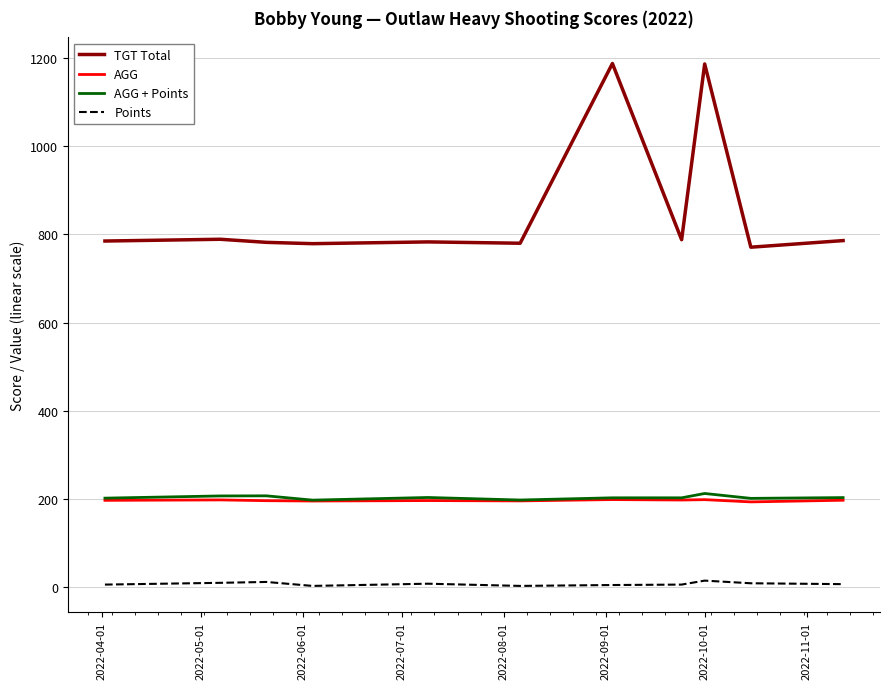

True or false: AGG and Points cross at least once.

False